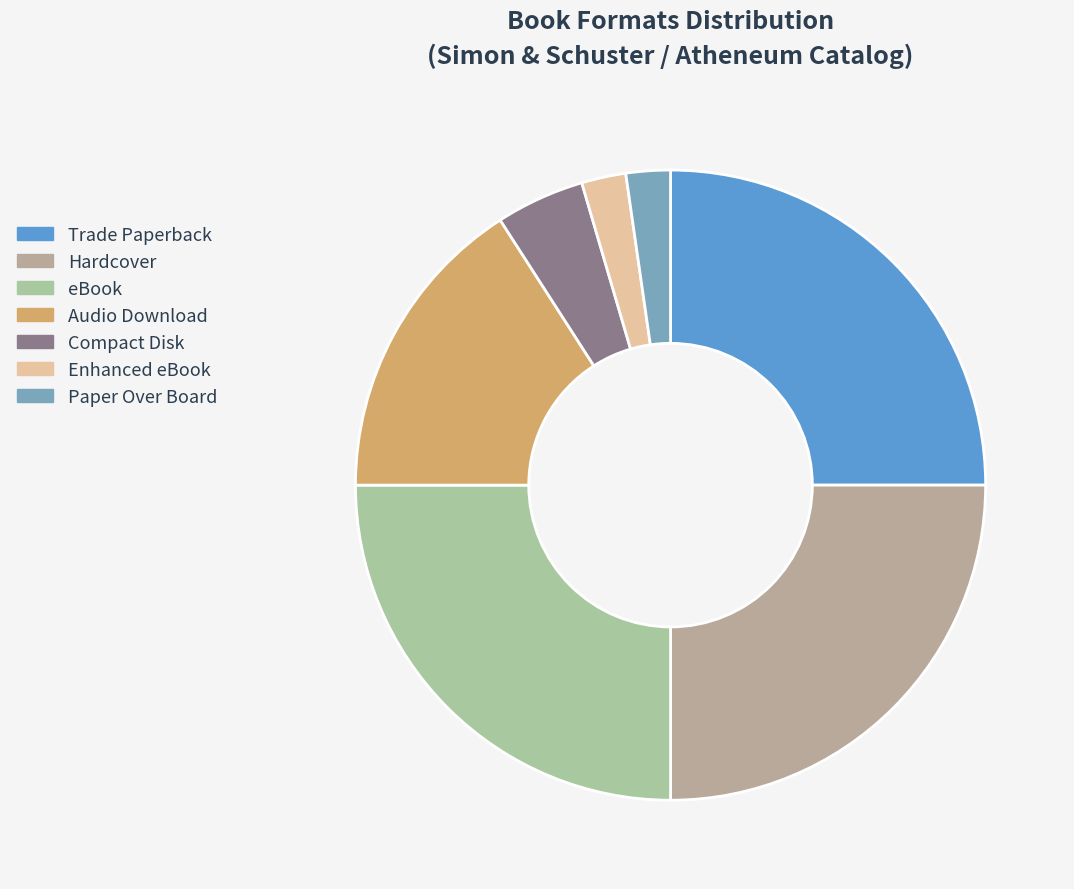

True or false: Hardcover accounts for 17% of the total.

False